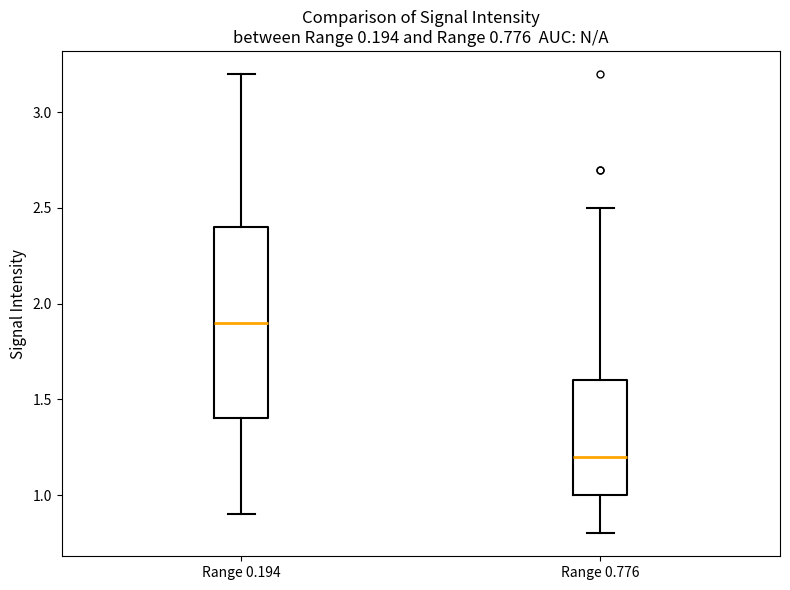

Which box is the tallest, from its lower edge to its upper edge?

Range 0.194